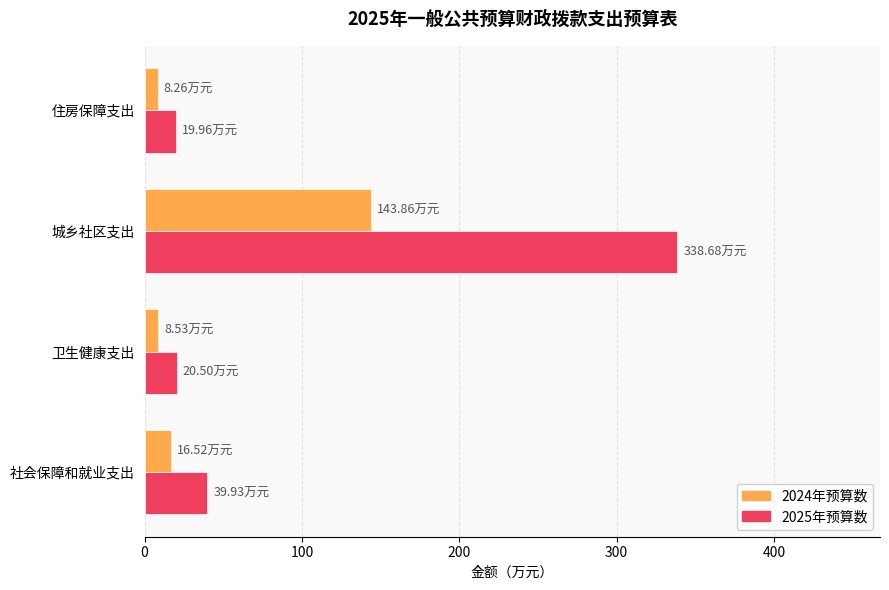

How many values in the 2024年预算数 series exceed 16?

2